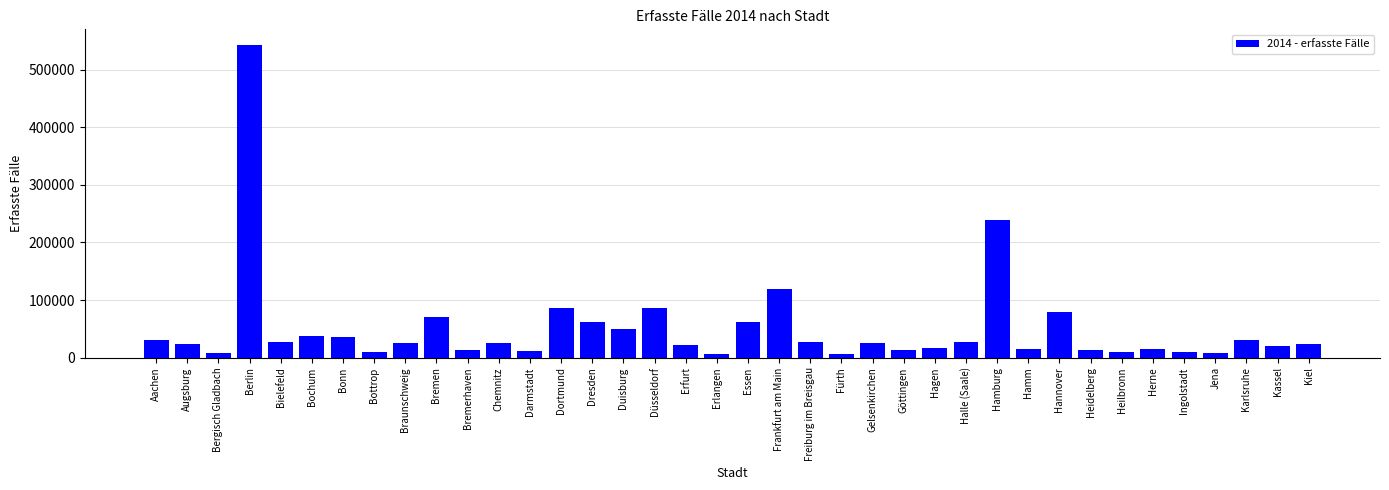

What value does the data have at Halle (Saale)?

27621